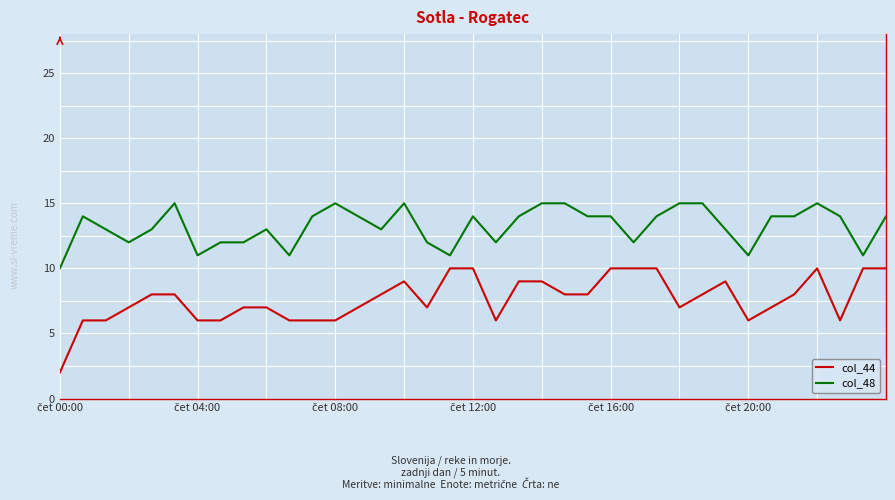

What are all the series names shown in the legend?

col_44, col_48